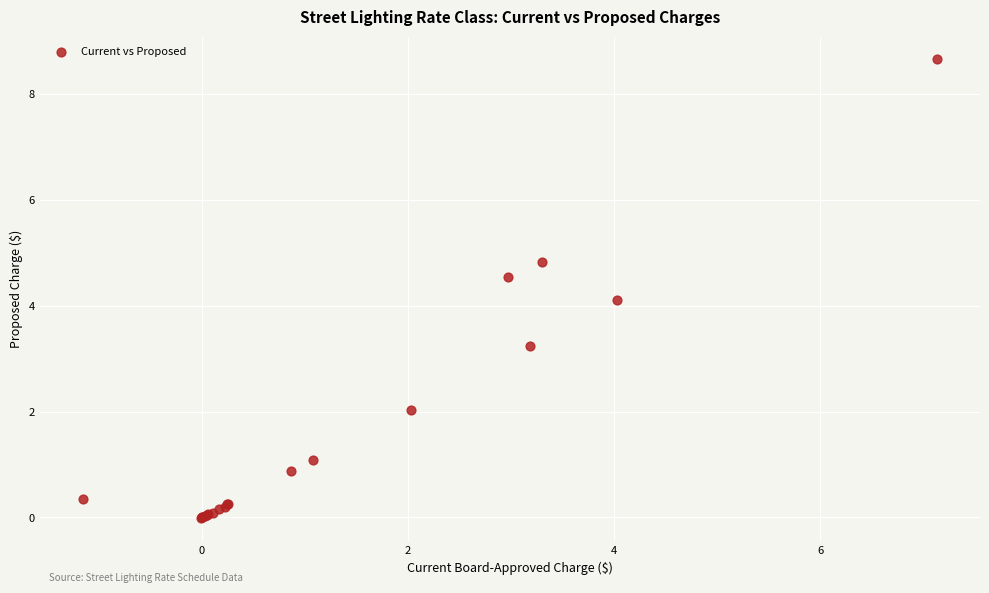

What Y value in the scatter plot is closest to 4?

4.1